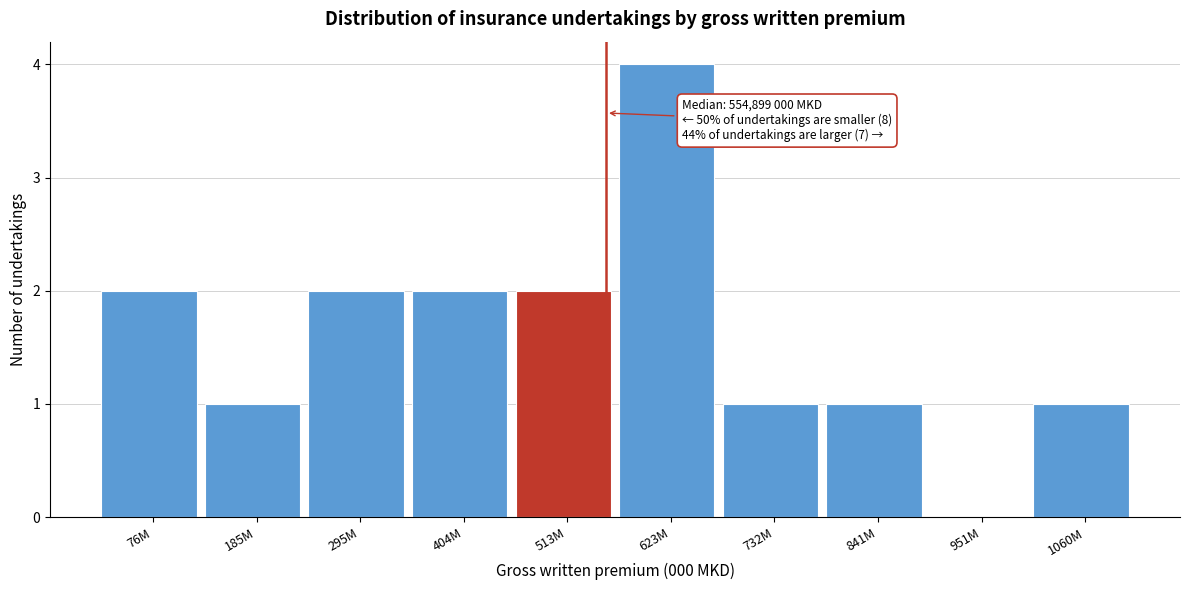

Reading left to right, extract all data points from this chart.

76M=2	185M=1	295M=2	404M=2	513M=2	623M=4	732M=1	841M=1	951M=0	1060M=1